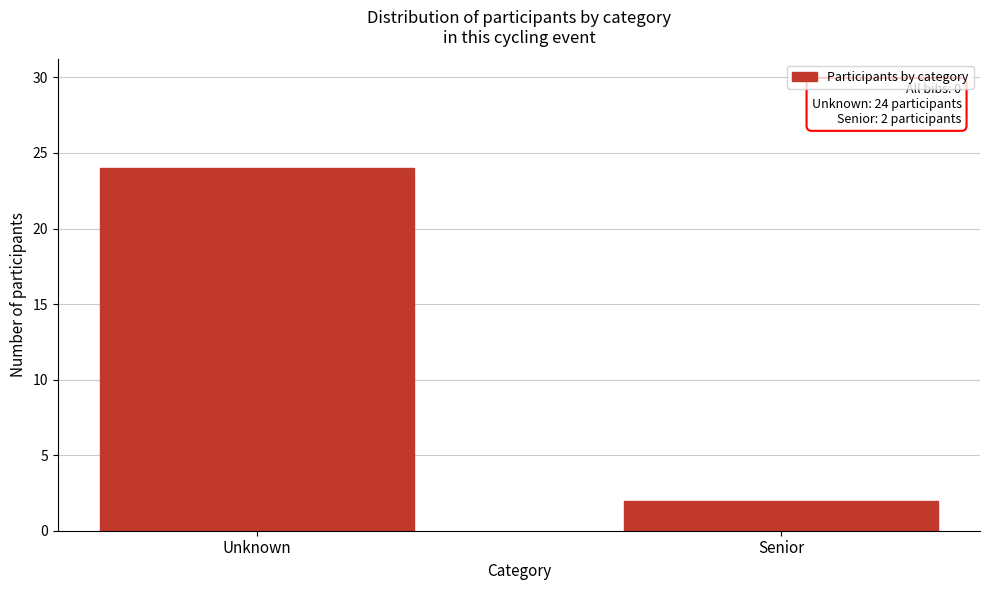

Reading left to right, extract all data points from this chart.

Unknown=24	Senior=2